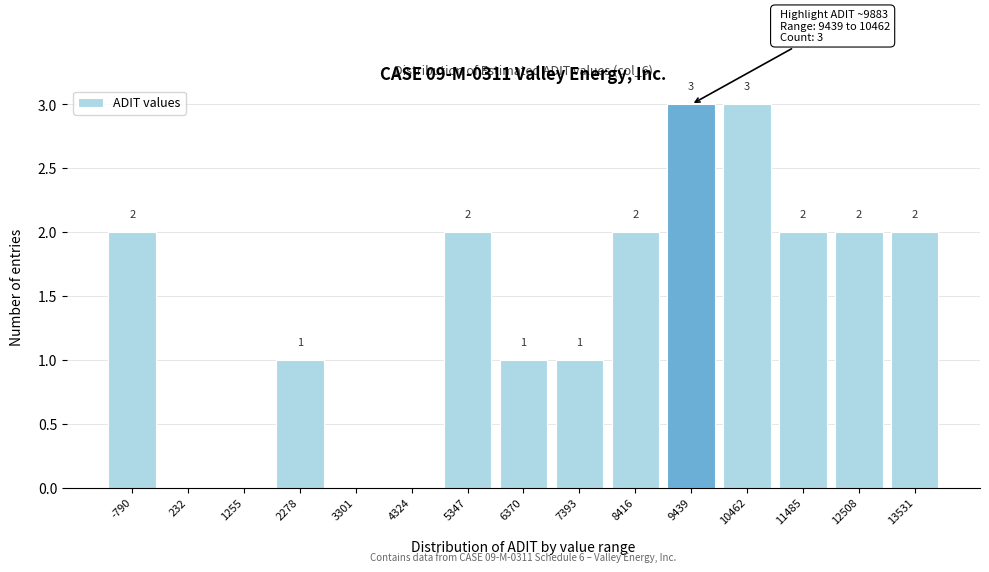

Reading left to right, what are all the values shown in this chart?

-790=2	232=0	1255=0	2278=1	3301=0	4324=0	5347=2	6370=1	7393=1	8416=2	9439=3	10462=3	11485=2	12508=2	13531=2